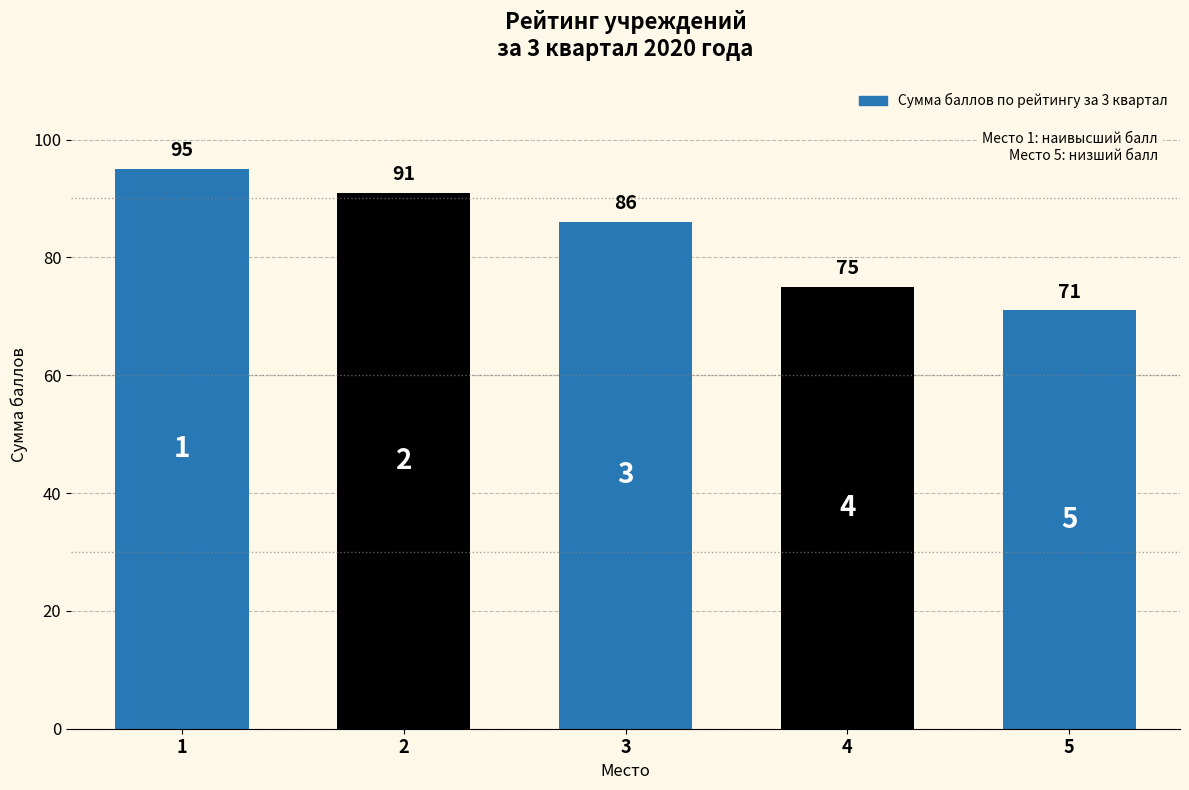

How many data points does each series have?

5